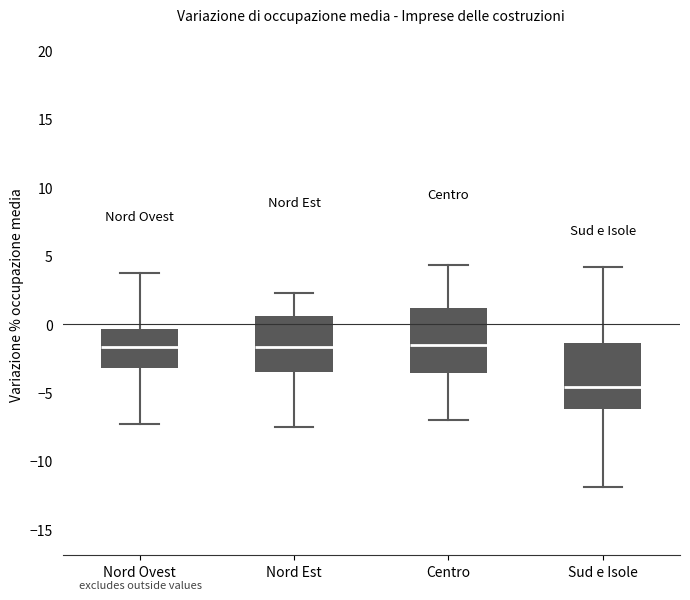

Where does the upper whisker of the box for Centro end on the y-axis? The values are not printed on the chart, so give them approximately, as read against the axis.

4.5